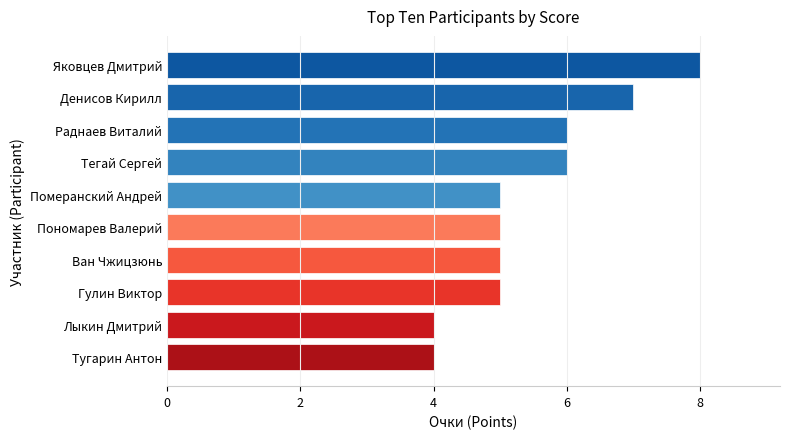

Approximately how many times larger is the value at Лыкин Дмитрий compared to Пономарев Валерий?

0.8